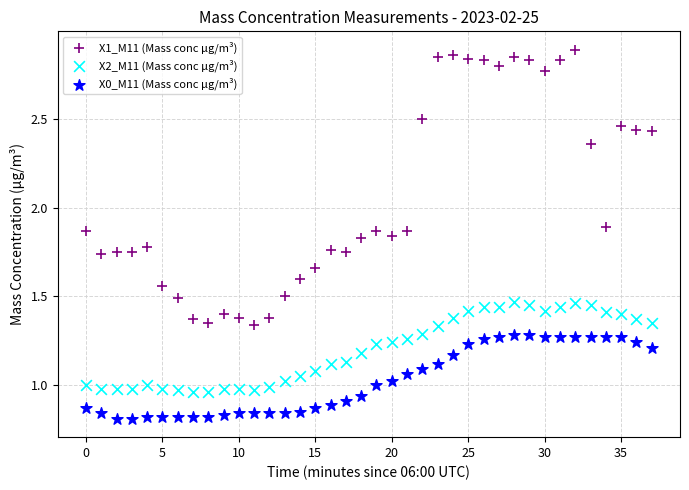

Across all data points, what is the range of Y values (max minus min)?

2.1